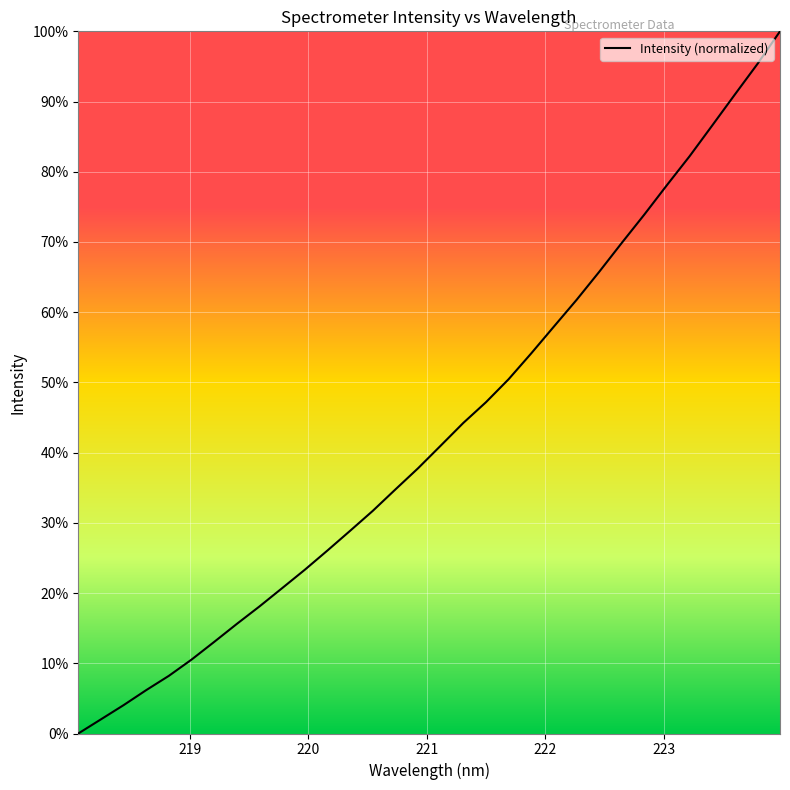

What is the average value?

43.1